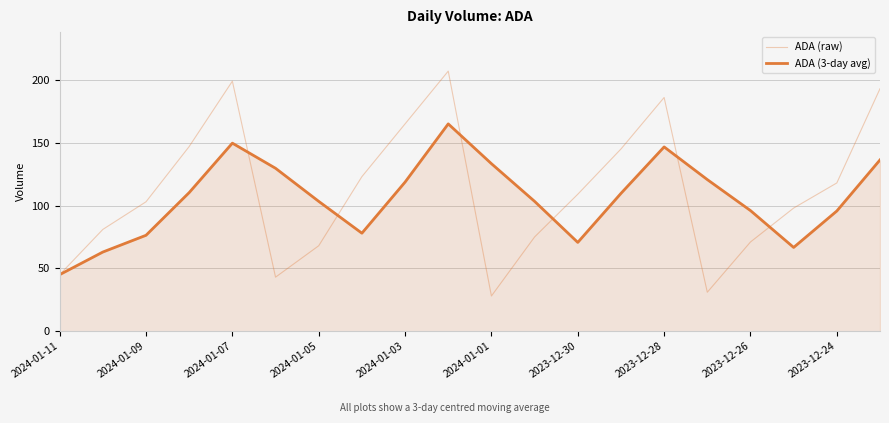

How many interior local peaks does the ADA (raw) series have?

3